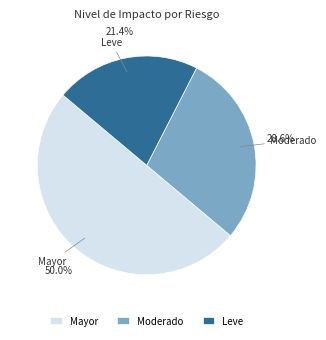

Is Leve the majority of the pie?

No